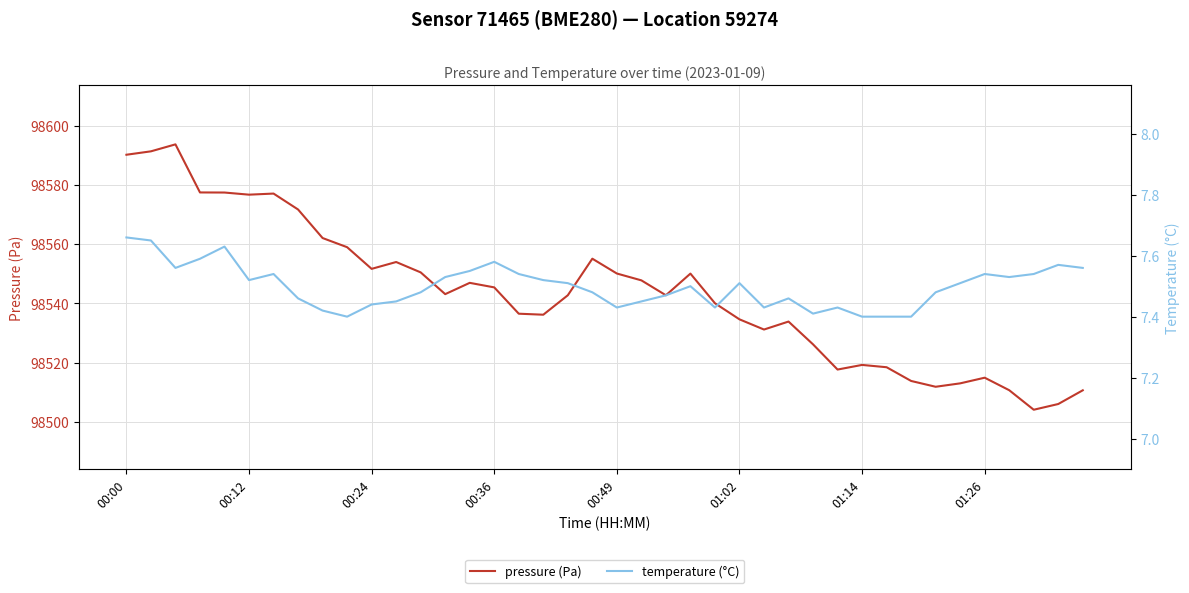

True or false: temperature (°C) and pressure (Pa) cross at least once.

False